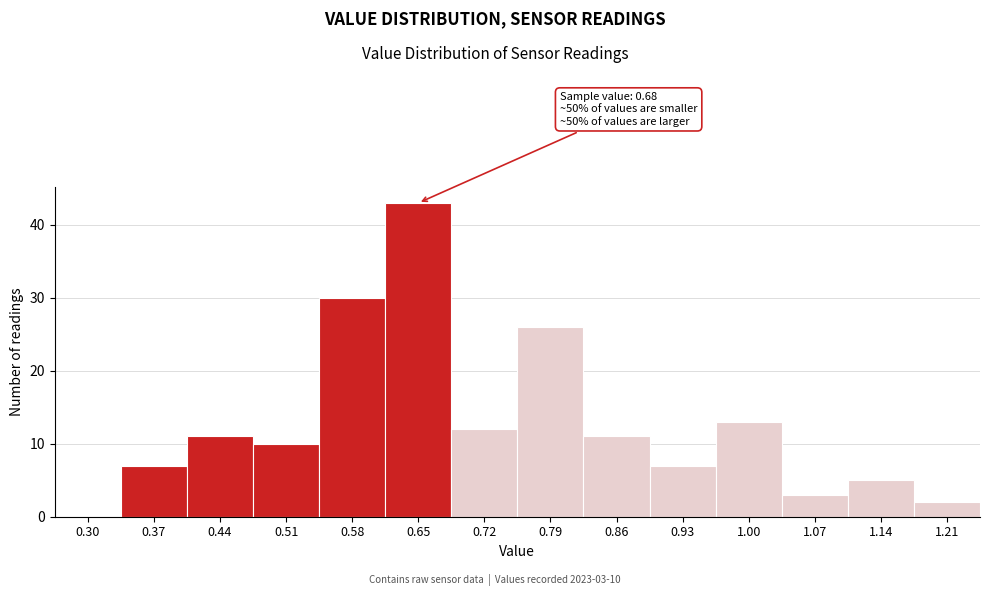

Reading right to left, transcribe all the data shown in this chart.

1.21=2	1.14=5	1.07=3	1.00=13	0.93=7	0.86=11	0.79=26	0.72=12	0.65=43	0.58=30	0.51=10	0.44=11	0.37=7	0.30=0